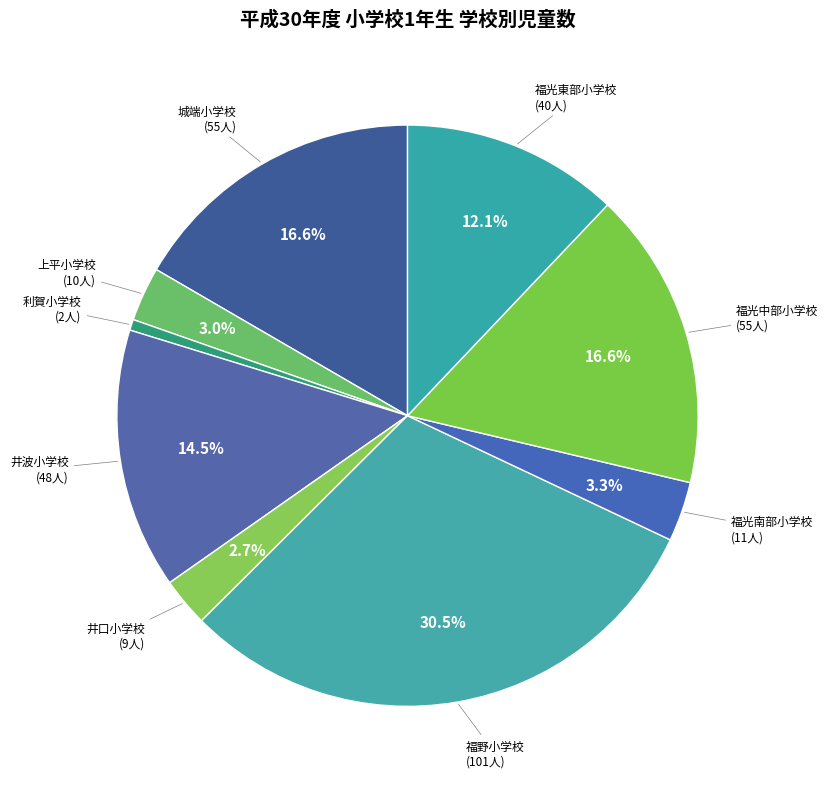

Rank the categories by value from lowest to highest.

利賀小学校, 井口小学校, 上平小学校, 福光南部小学校, 福光東部小学校, 井波小学校, 城端小学校, 福光中部小学校, 福野小学校